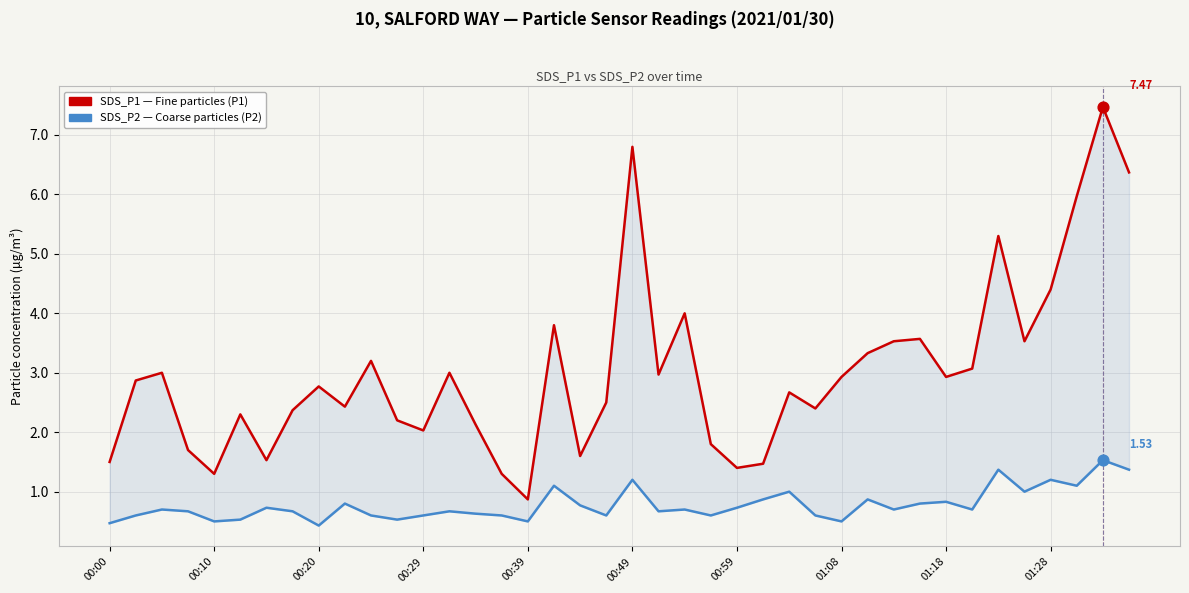

Which series has the largest total across all categories?

SDS_P1